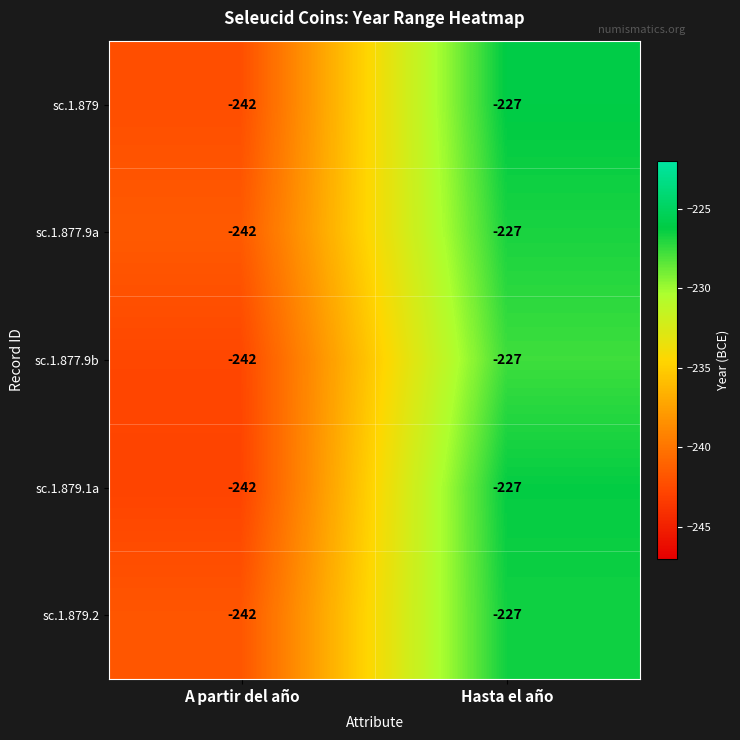

What is the sum of all sc.1.877.9b values?

-469